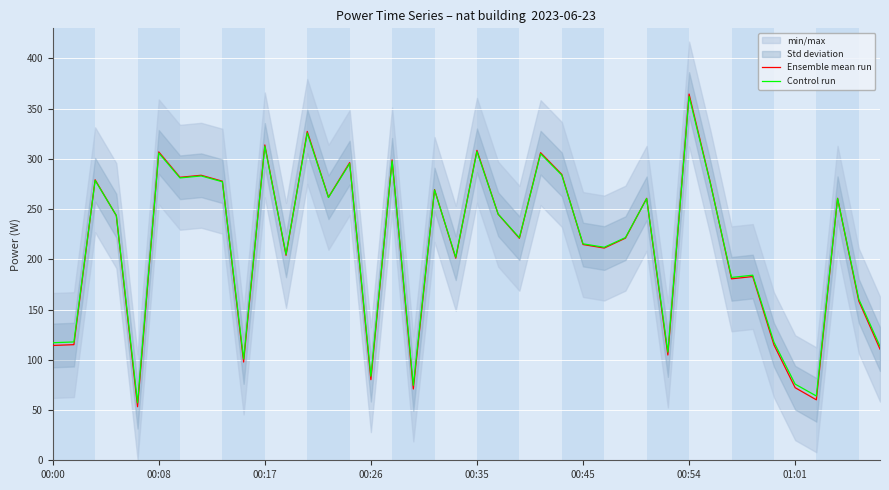

Which series has the widest spread of values?

Ensemble mean run